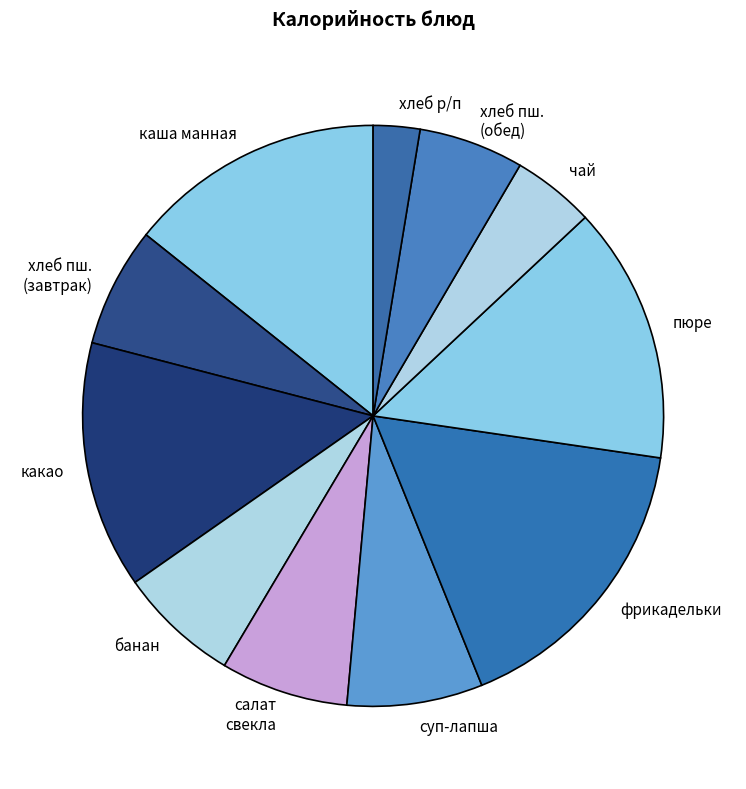

The хлеб пш. (обед) slice represents 6% of the pie. True or false?

True